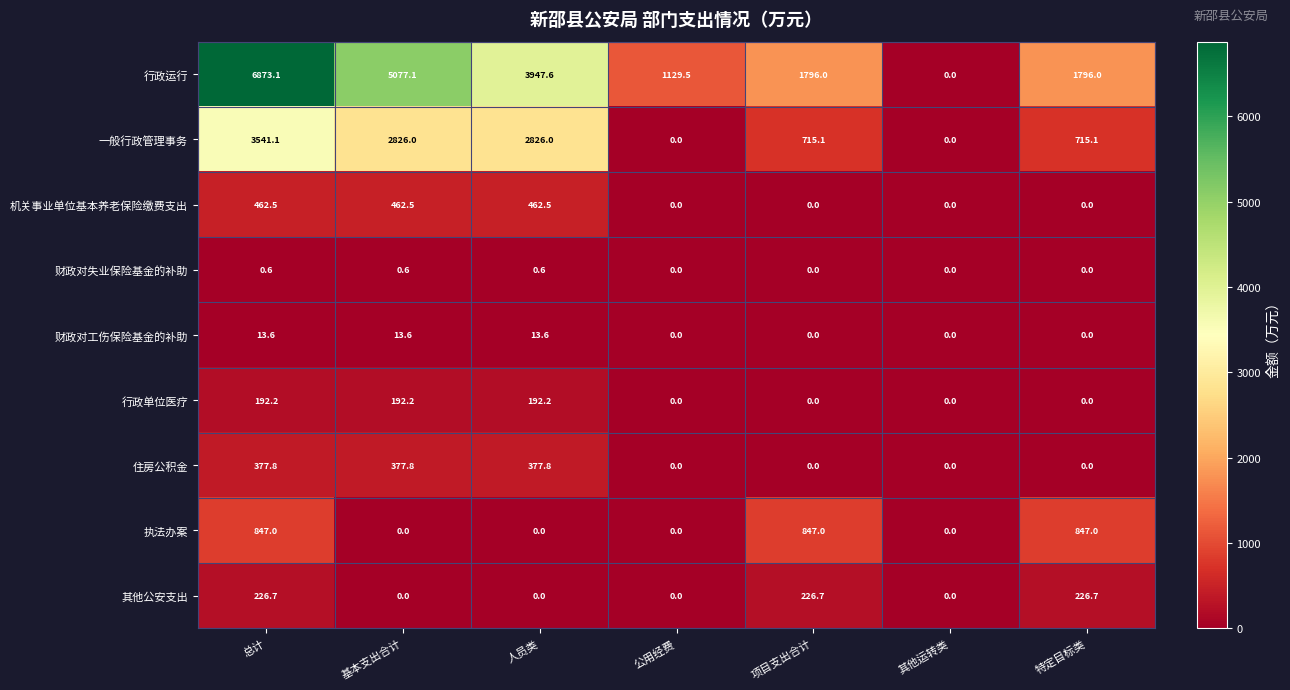

What is the spread (max minus min) of values at 特定目标类?

1796.0